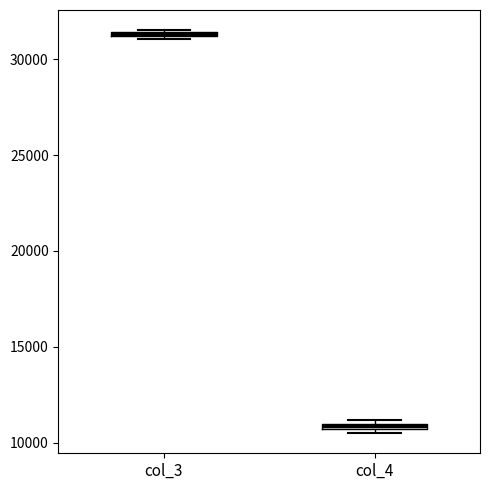

Which box's median line is the highest?

col_3